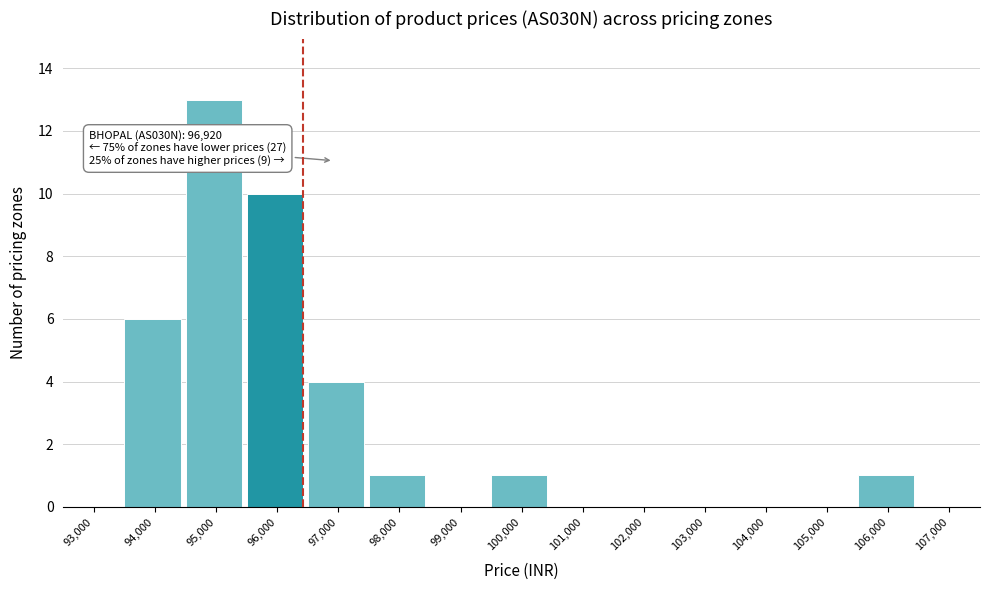

Reading left to right, what are all the values shown in this chart?

93,000=0	94,000=6	95,000=13	96,000=10	97,000=4	98,000=1	99,000=0	100,000=1	101,000=0	102,000=0	103,000=0	104,000=0	105,000=0	106,000=1	107,000=0